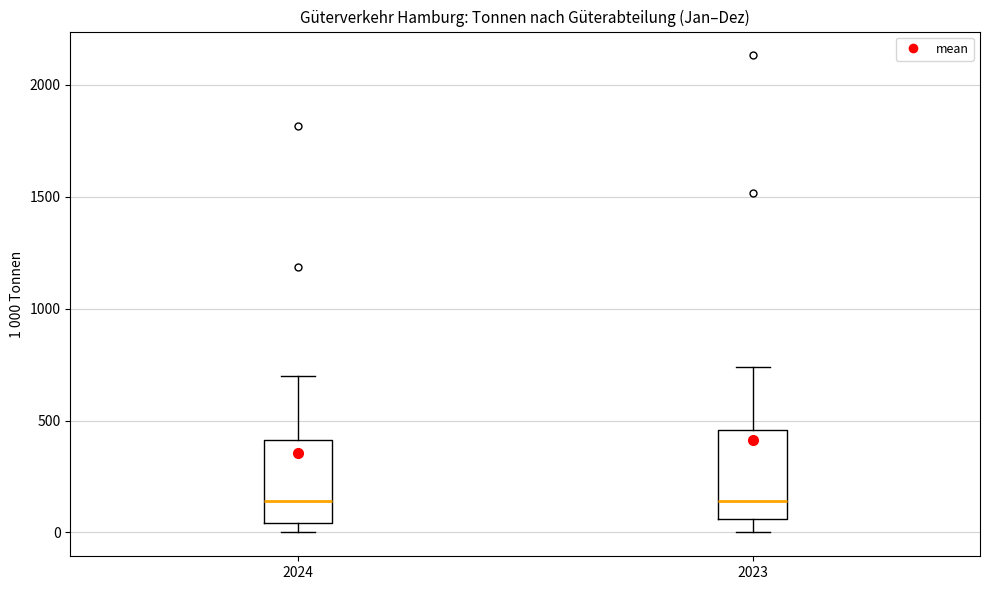

Where is the lower edge of the box at x = 2024 on the y-axis? The values are not printed on the chart, so give them approximately, as read against the axis.

50